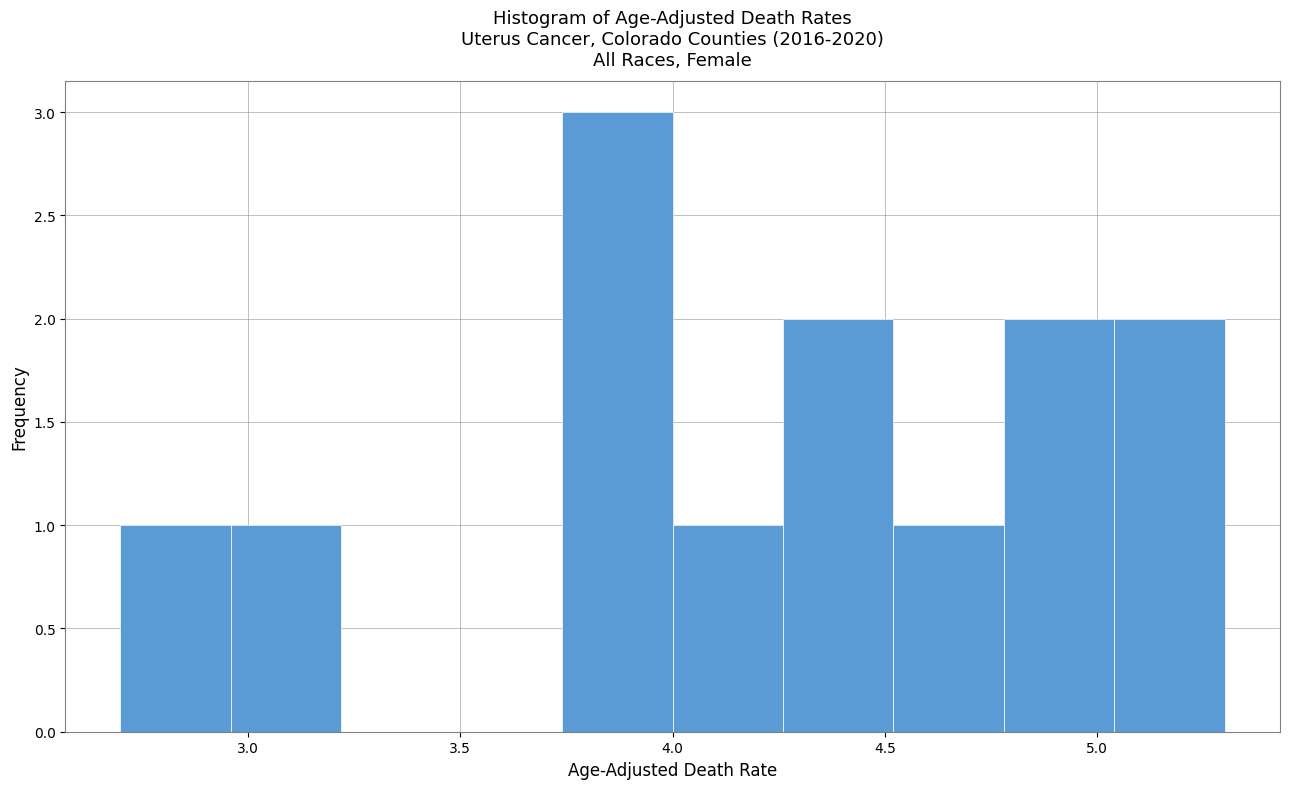

Reading left to right, transcribe this chart: for each bar, give the range it covers on the x-axis and its height. Neither the bar edges nor the heights are printed on the chart, so give them approximately, as read against the axes.

2.70 to 2.96: 1
2.96 to 3.22: 1
3.22 to 3.48: 0
3.48 to 3.74: 0
3.74 to 4.00: 3
4.00 to 4.26: 1
4.26 to 4.52: 2
4.52 to 4.78: 1
4.78 to 5.04: 2
5.04 to 5.30: 2